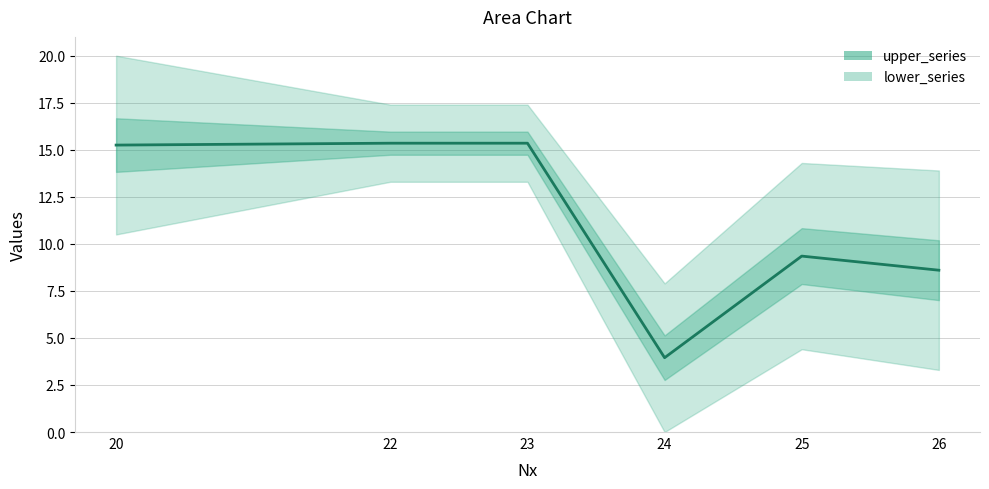

True or false: upper_series has more than 2 points higher than both neighbors.

False